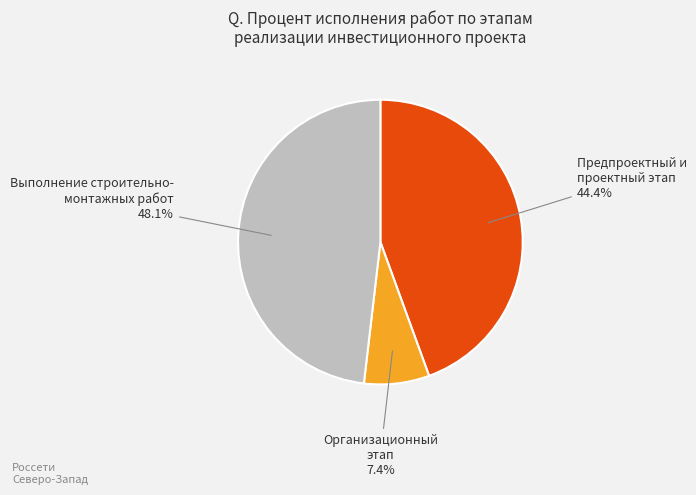

Does any single category account for the majority?

No